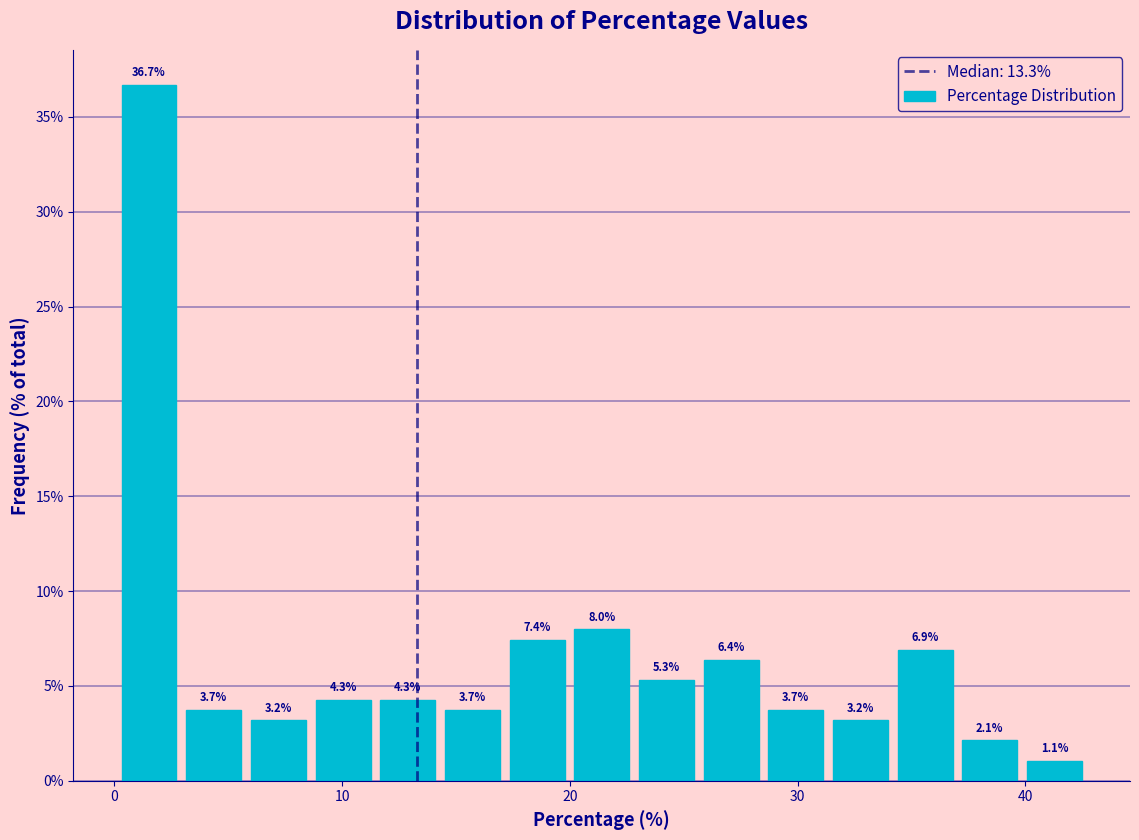

Read against the x-axis, roughly where is the centre of the tallest bar?

2